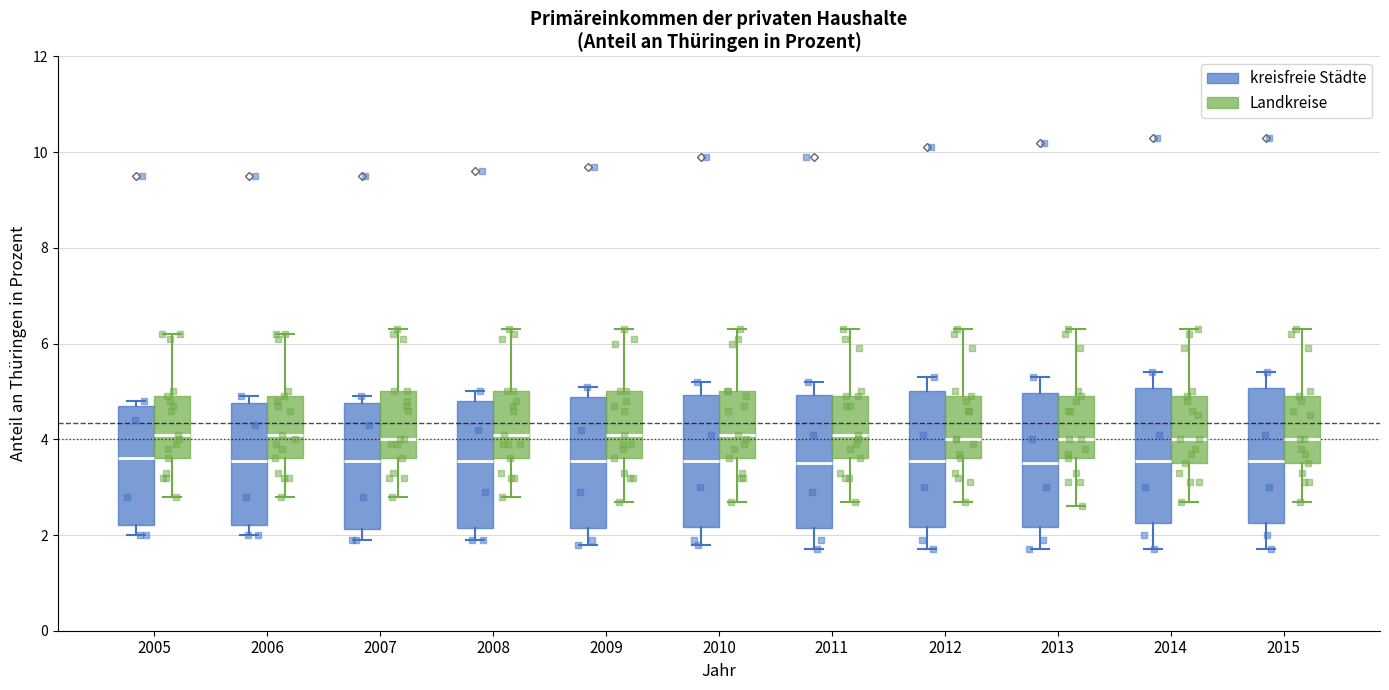

Reading left to right, read every box against the y-axis: the position of its median line, the range the box covers, and the ends of its whiskers. The values are not printed on the chart, so give them approximately, as read against the axis.

2005 (kreisfreie Städte): median 3.6, box 2.2 to 4.8, whiskers 2.0 to 4.8 (just above the box's upper edge)
2005 (Landkreise): median 4.2, box 3.6 to 5.0, whiskers 2.8 to 6.2
2006 (kreisfreie Städte): median 3.6, box 2.2 to 4.8, whiskers 2.0 to 5.0
2006 (Landkreise): median 4.2, box 3.6 to 5.0, whiskers 2.8 to 6.2
2007 (kreisfreie Städte): median 3.6, box 2.2 to 4.8, whiskers 2.0 to 5.0
2007 (Landkreise): median 4.0, box 3.6 to 5.0, whiskers 2.8 to 6.4
2008 (kreisfreie Städte): median 3.6, box 2.2 to 4.8, whiskers 2.0 to 5.0
2008 (Landkreise): median 4.2, box 3.6 to 5.0, whiskers 2.8 to 6.4
2009 (kreisfreie Städte): median 3.6, box 2.2 to 4.8, whiskers 1.8 to 5.2
2009 (Landkreise): median 4.2, box 3.6 to 5.0, whiskers 2.8 to 6.4
2010 (kreisfreie Städte): median 3.6, box 2.2 to 5.0, whiskers 1.8 to 5.2
2010 (Landkreise): median 4.2, box 3.6 to 5.0, whiskers 2.8 to 6.4
2011 (kreisfreie Städte): median 3.6, box 2.2 to 5.0, whiskers 1.8 to 5.2
2011 (Landkreise): median 4.2, box 3.6 to 5.0, whiskers 2.8 to 6.4
2012 (kreisfreie Städte): median 3.6, box 2.2 to 5.0, whiskers 1.8 to 5.4
2012 (Landkreise): median 4.0, box 3.6 to 5.0, whiskers 2.8 to 6.4
2013 (kreisfreie Städte): median 3.6, box 2.2 to 5.0, whiskers 1.8 to 5.4
2013 (Landkreise): median 4.0, box 3.6 to 5.0, whiskers 2.6 to 6.4
2014 (kreisfreie Städte): median 3.6, box 2.2 to 5.0, whiskers 1.8 to 5.4
2014 (Landkreise): median 4.0, box 3.6 to 5.0, whiskers 2.8 to 6.4
2015 (kreisfreie Städte): median 3.6, box 2.2 to 5.0, whiskers 1.8 to 5.4
2015 (Landkreise): median 4.0, box 3.6 to 5.0, whiskers 2.8 to 6.4